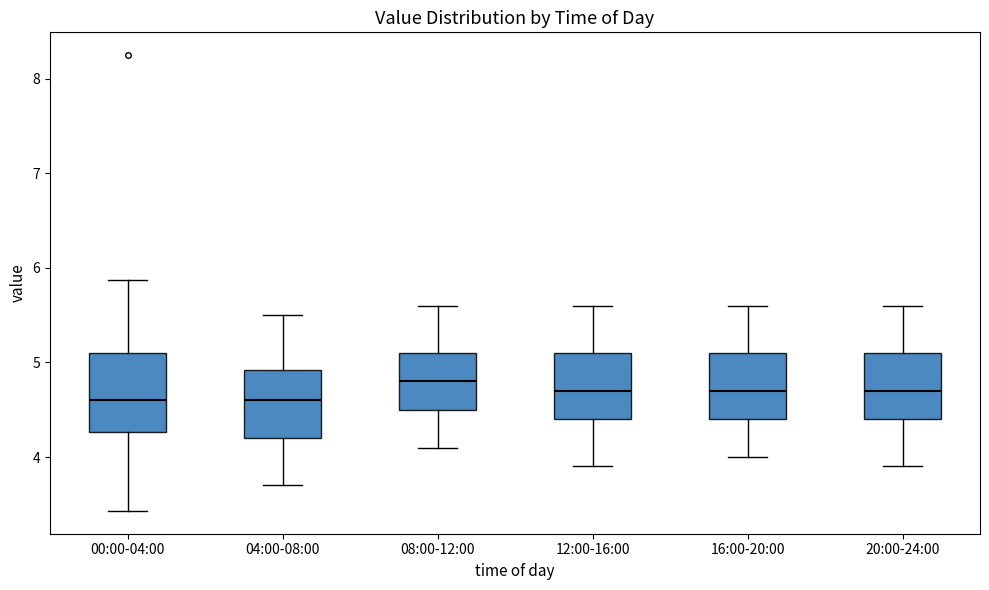

Where does the lower whisker of the box for 20:00-24:00 end on the y-axis? The values are not printed on the chart, so give them approximately, as read against the axis.

3.9